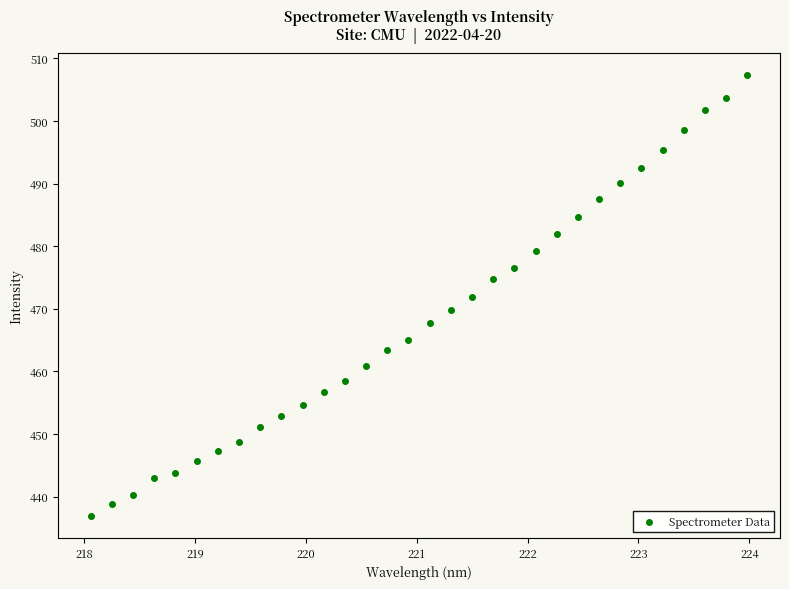

What is the range of X values (max minus min)?

5.9